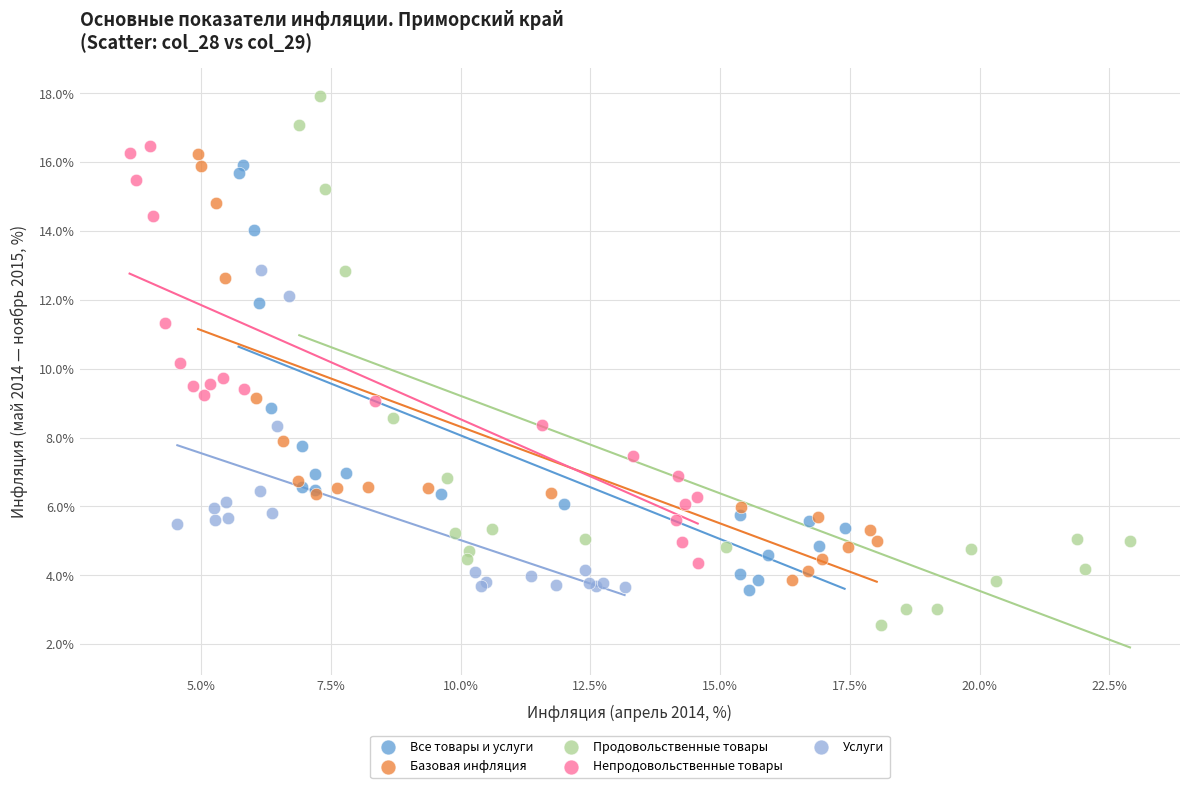

What are all the series names shown in the legend?

Все товары и услуги, Базовая инфляция, Продовольственные товары, Непродовольственные товары, Услуги